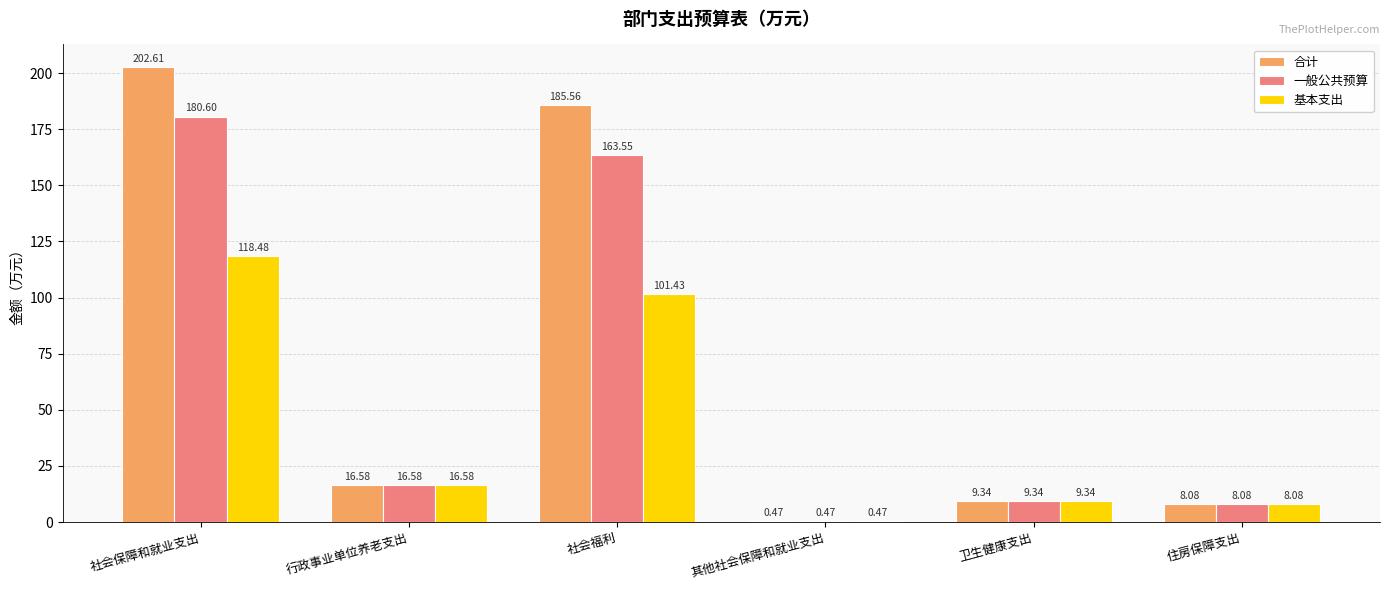

What is the highest value of the 合计 series?

202.6